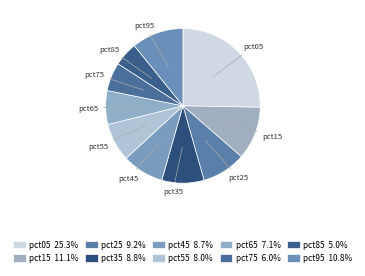

Do pct45 and pct25 together represent more than half of the pie?

No